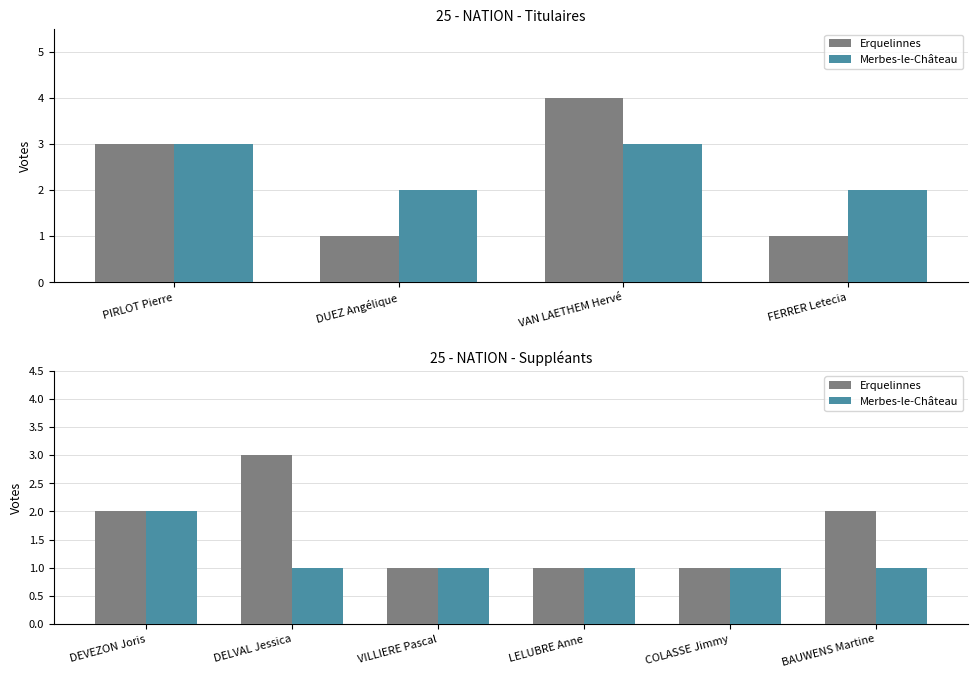

Rank the series at LELUBRE Anne from lowest to highest value.

Erquelinnes, Merbes-le-Château